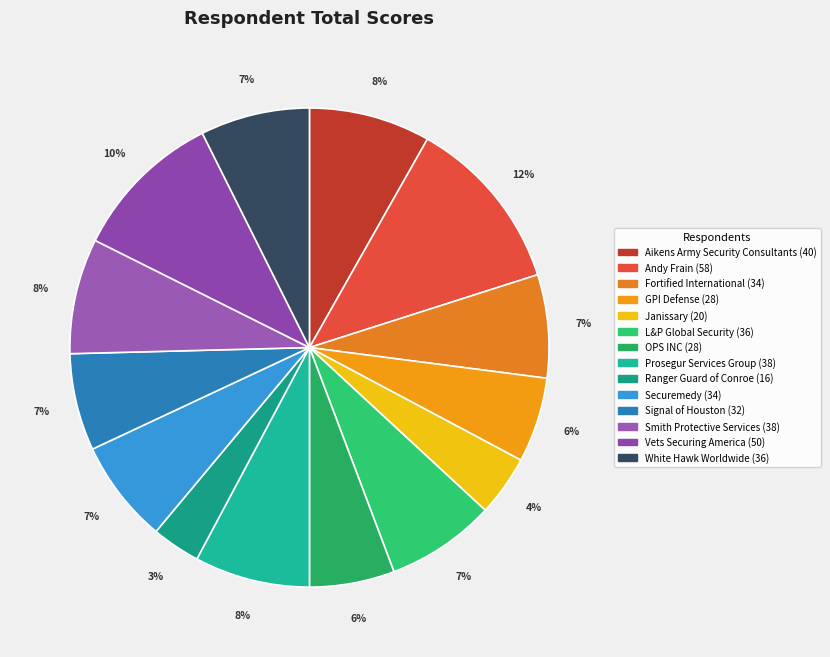

Does any single category account for the majority?

No